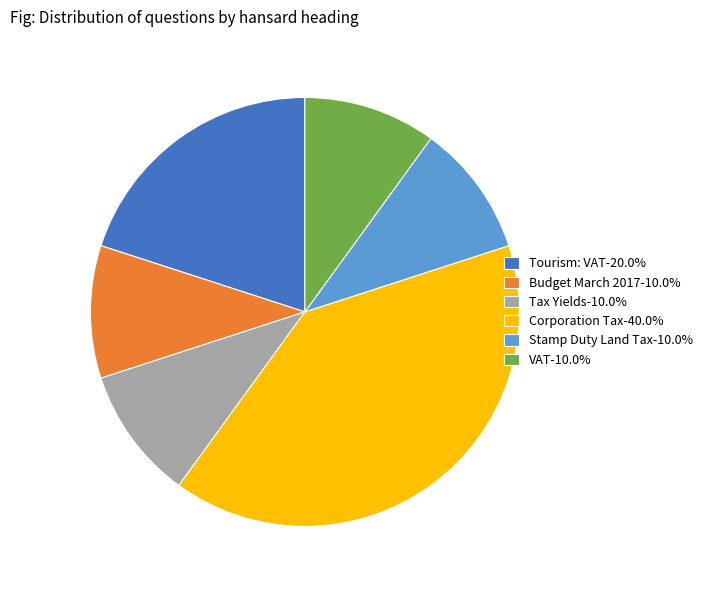

Is it true that Stamp Duty Land Tax is 10% of the pie?

True